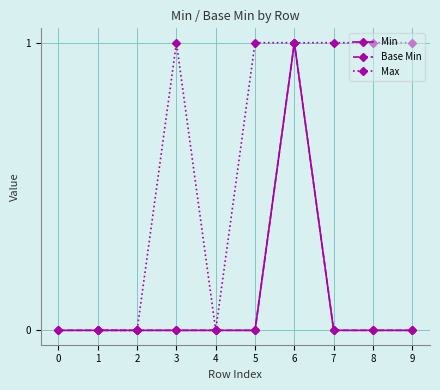

At which category does Base Min reach its first local peak?

6